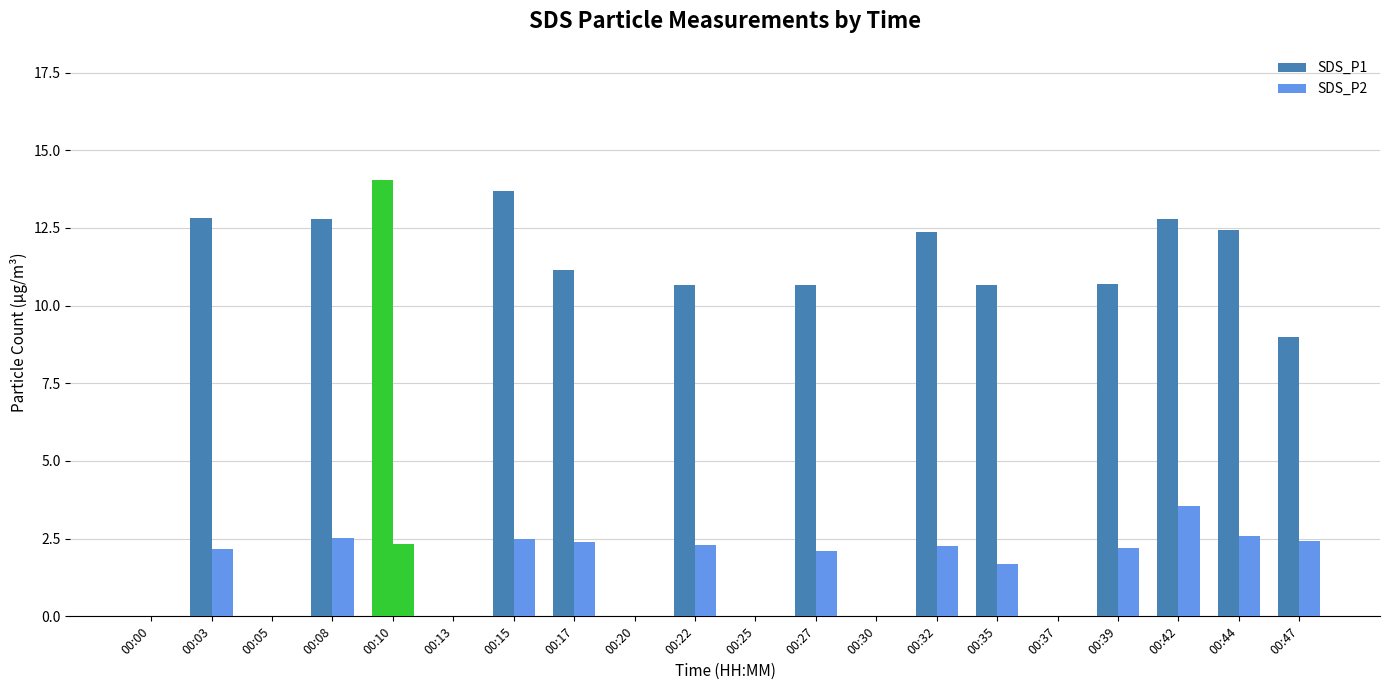

How many data points in SDS_P1 are above 10?

12